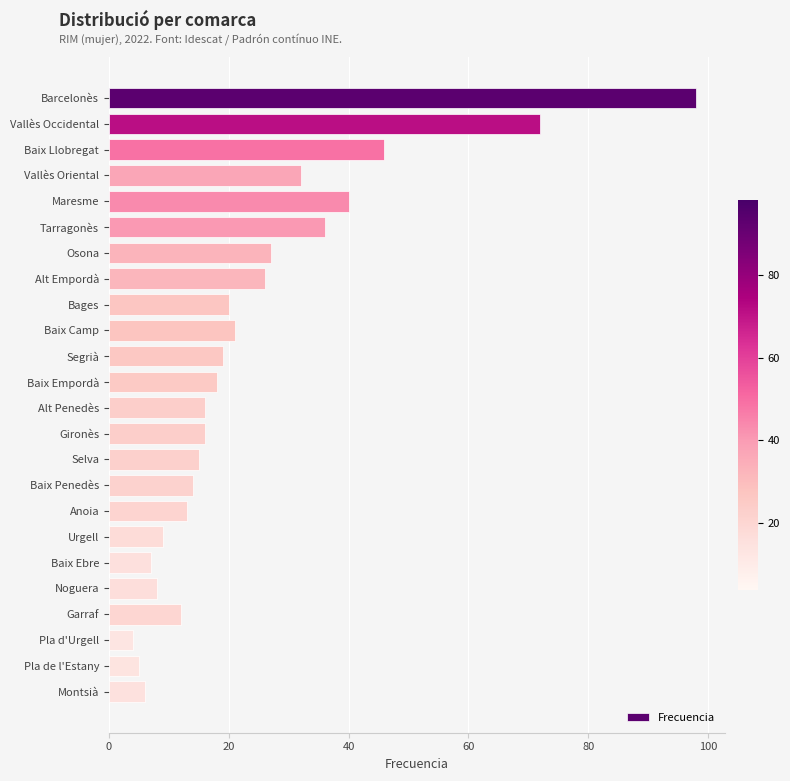

How many bars are there in total?

24